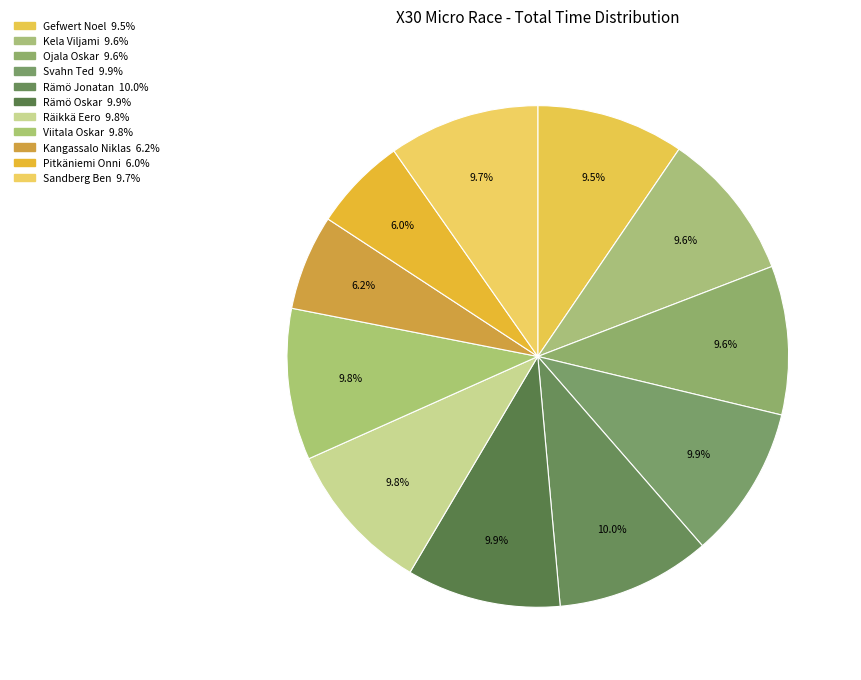

The Rämö Jonatan slice represents 23% of the pie. True or false?

False